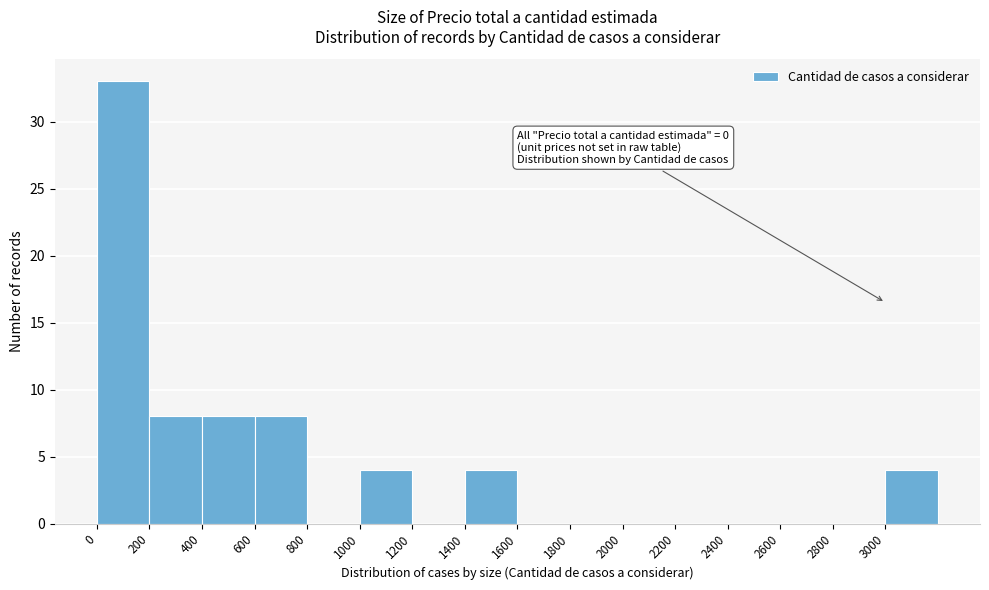

Which range on the x-axis has the tallest bar?

0 to 200